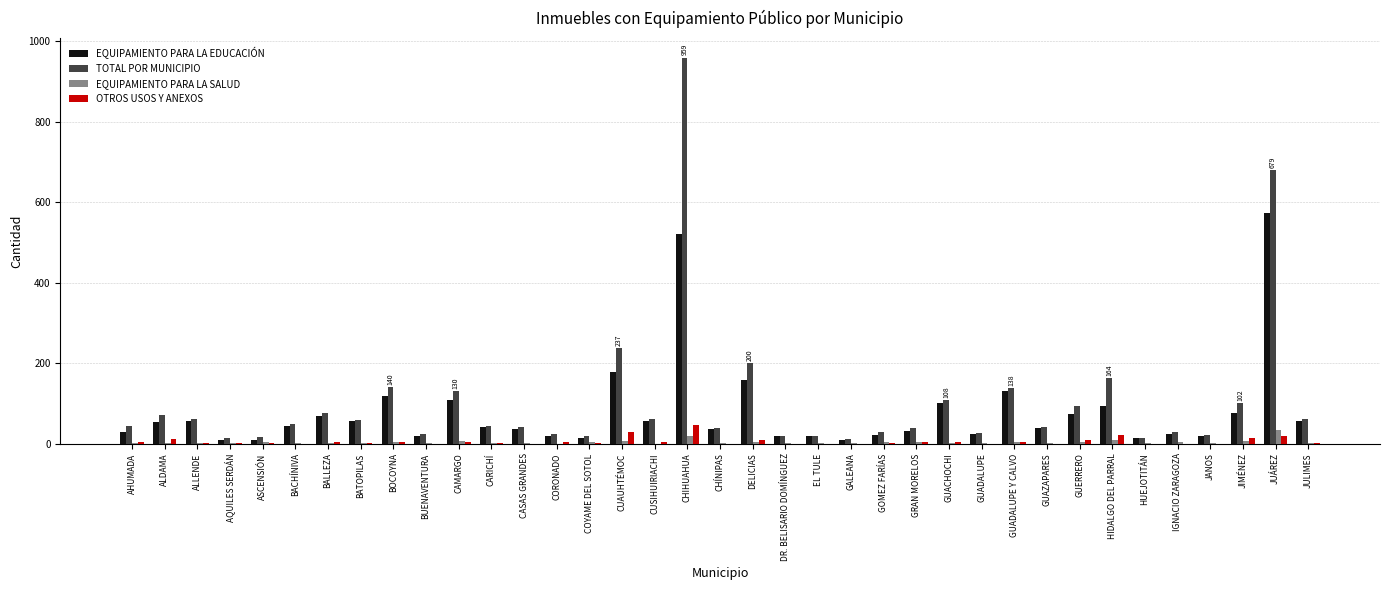

Is the value of TOTAL POR MUNICIPIO at CAMARGO greater than the value of OTROS USOS Y ANEXOS at CUAUHTÉMOC?

Yes